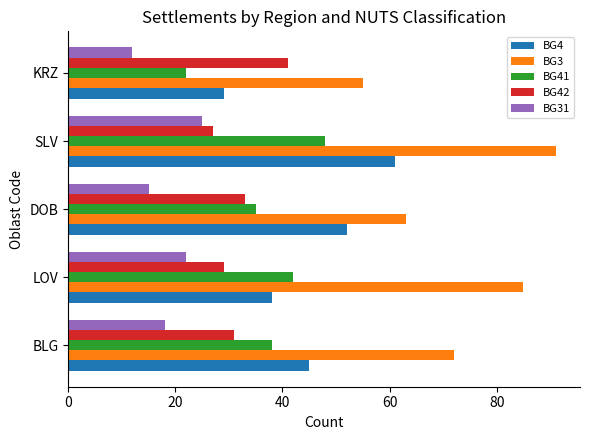

What is the greatest value displayed?

91